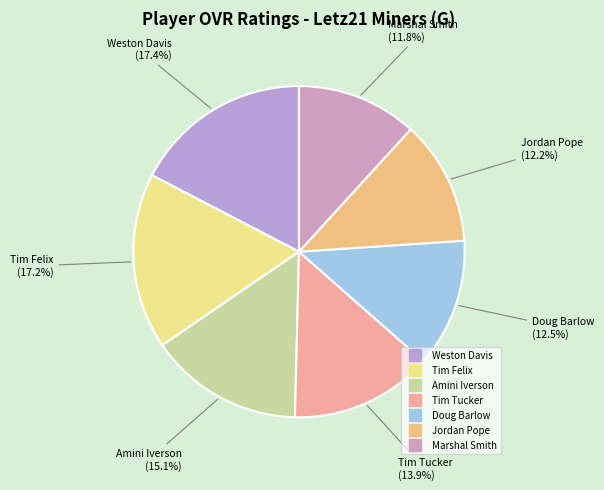

What portion of the pie excludes Amini Iverson?

84.9%